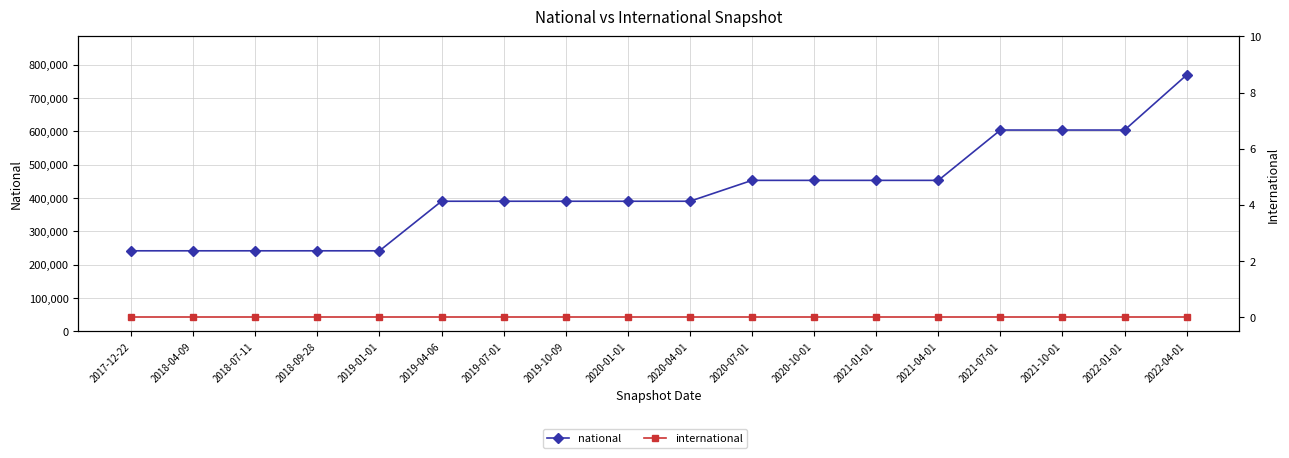

True or false: national and international cross at least once.

False